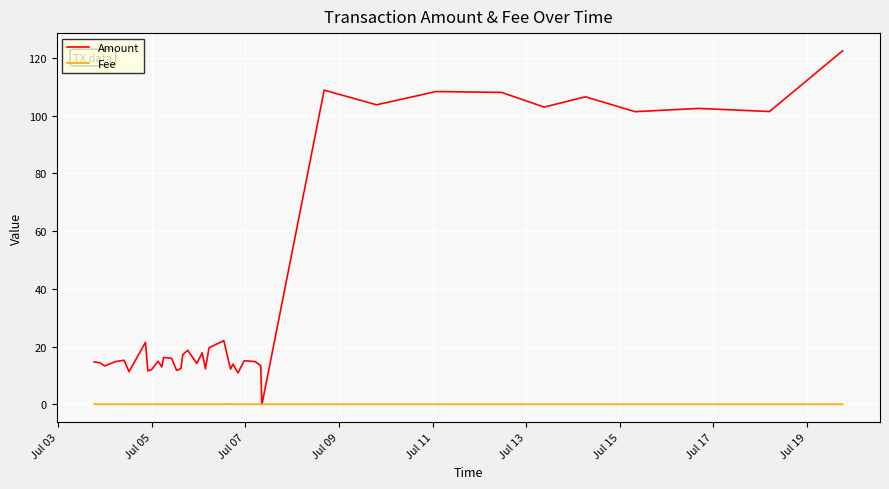

Which series has the largest range (max minus min)?

Amount